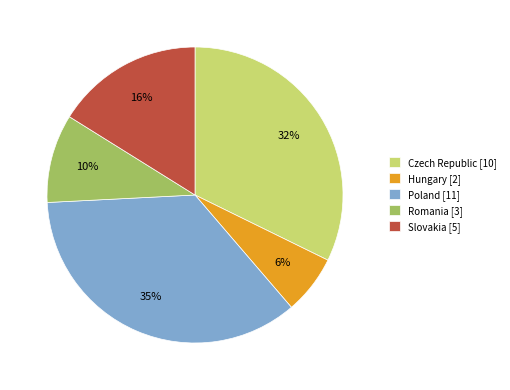

Is the sum of Slovakia [5] and Czech Republic [10] greater than half?

No